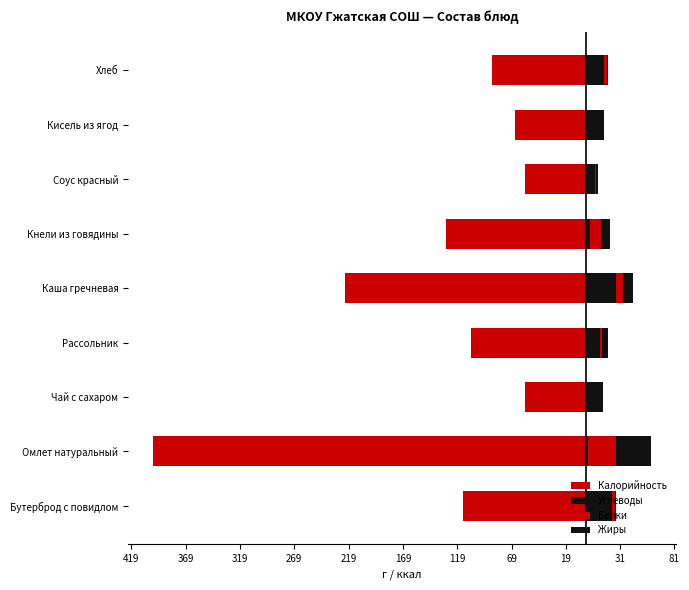

What is the value of the Калорийность bar at the 7th from the left?

-57.0